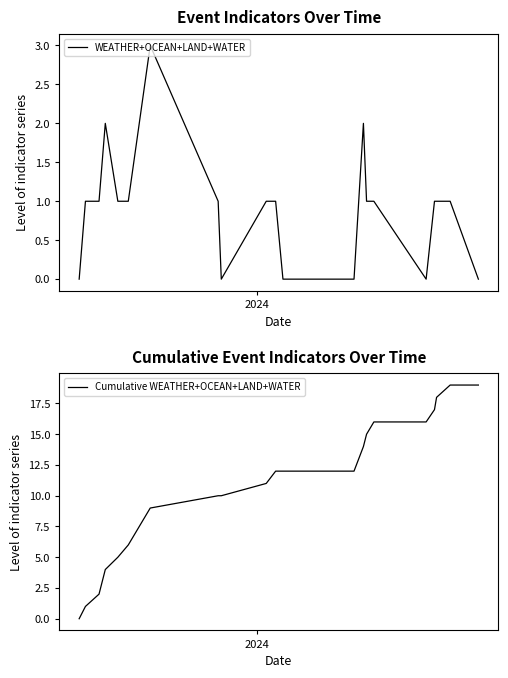

What is the highest value of the WEATHER+OCEAN+LAND+WATER series?

3